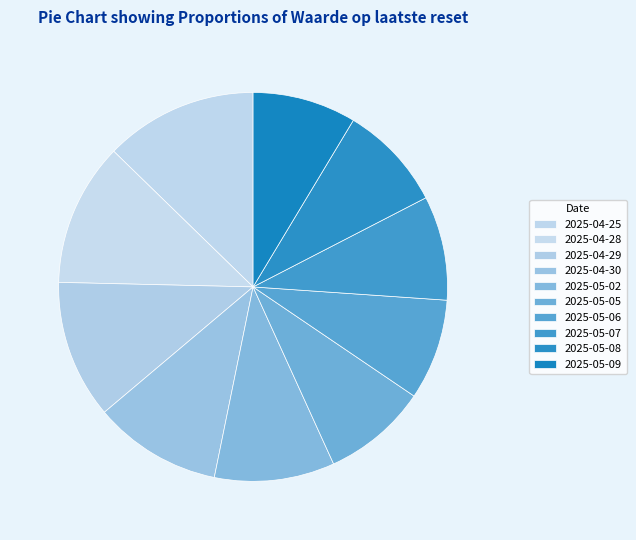

Which category has the biggest portion of the pie?

2025-04-25